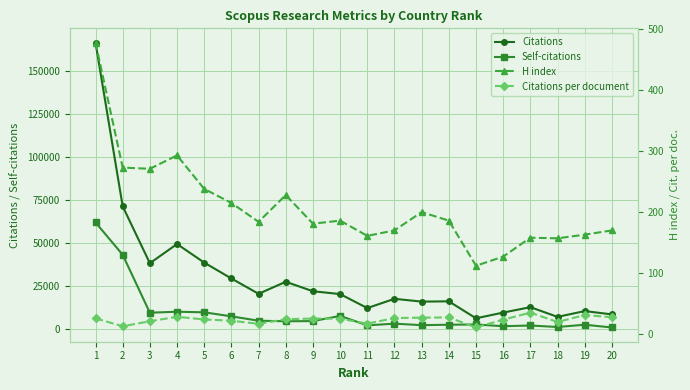

What is the difference between the Self-citations values at 2 and 13?

40915